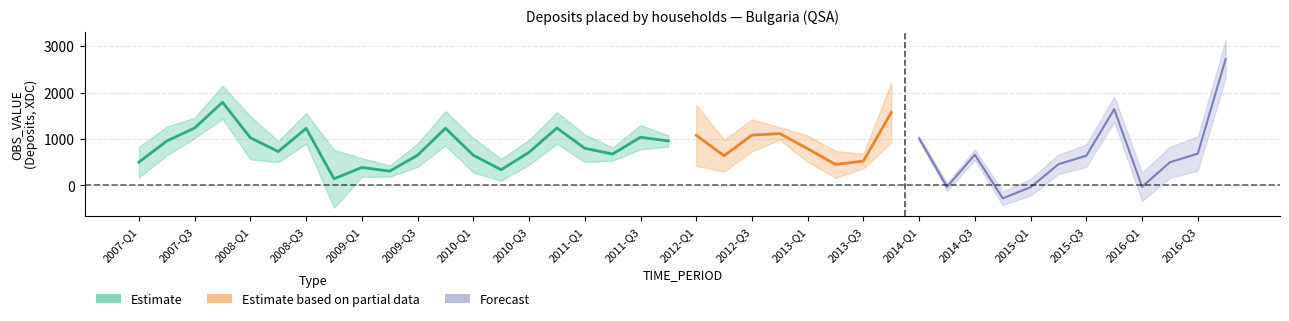

Is it true that the value at 2009-Q4 is 2037?

False